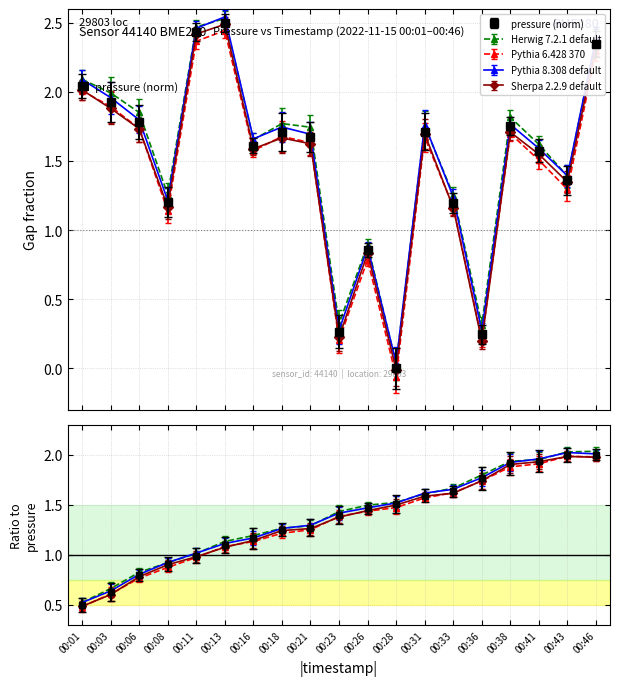

How many data points in pressure are less than 1?

4